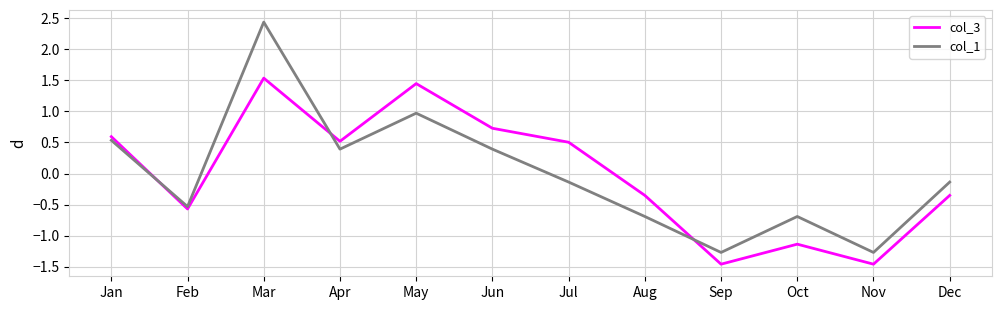

How many interior local valleys does the col_1 series have?

4